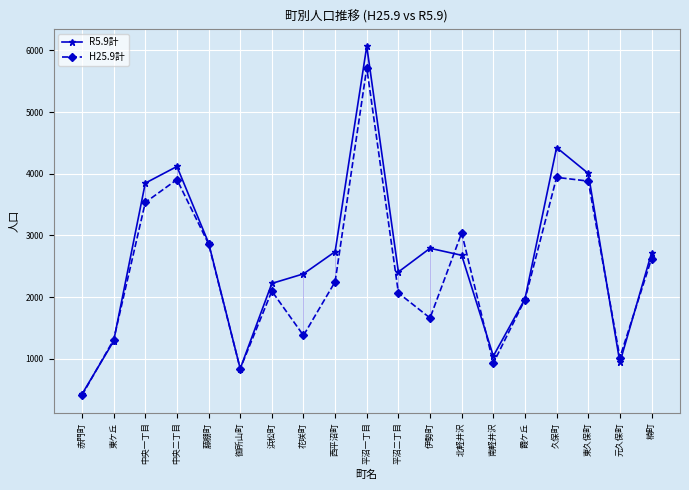

What is the label of the 6th point from the left?

御所山町